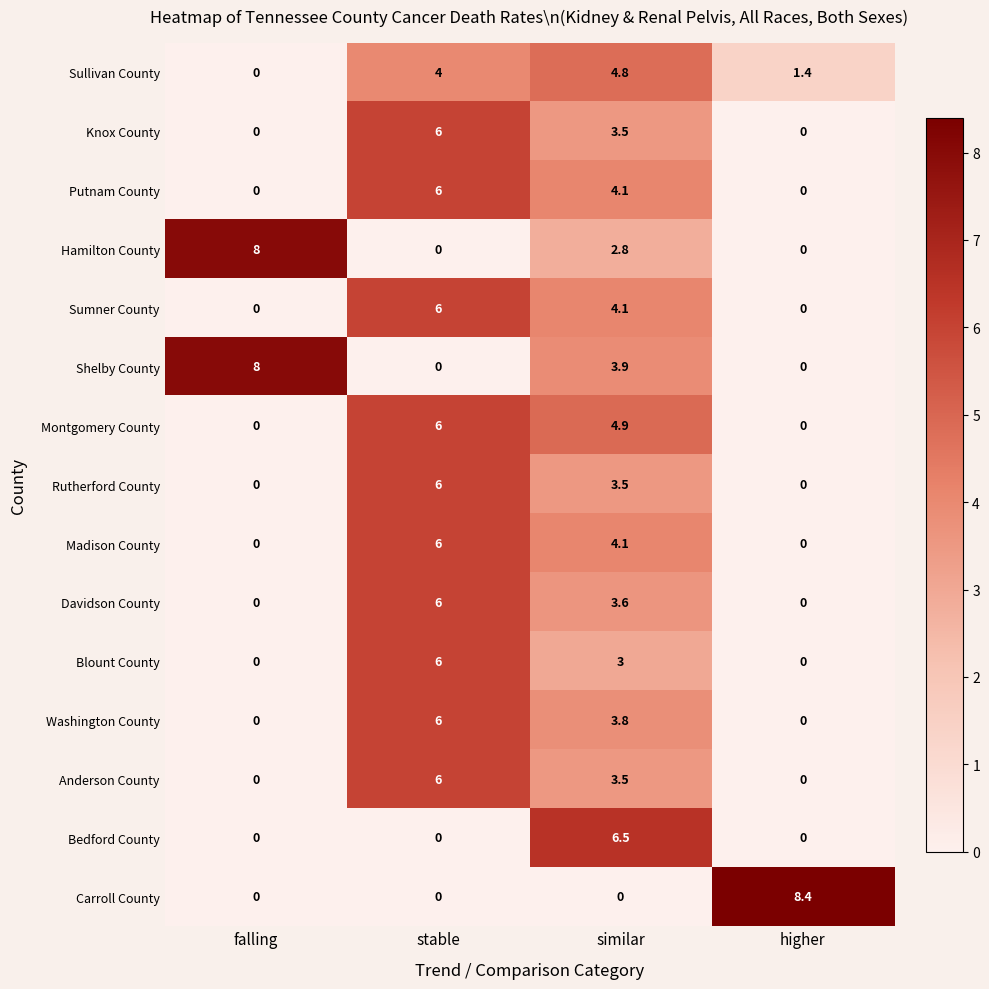

Which label corresponds to the largest value in the chart?

higher